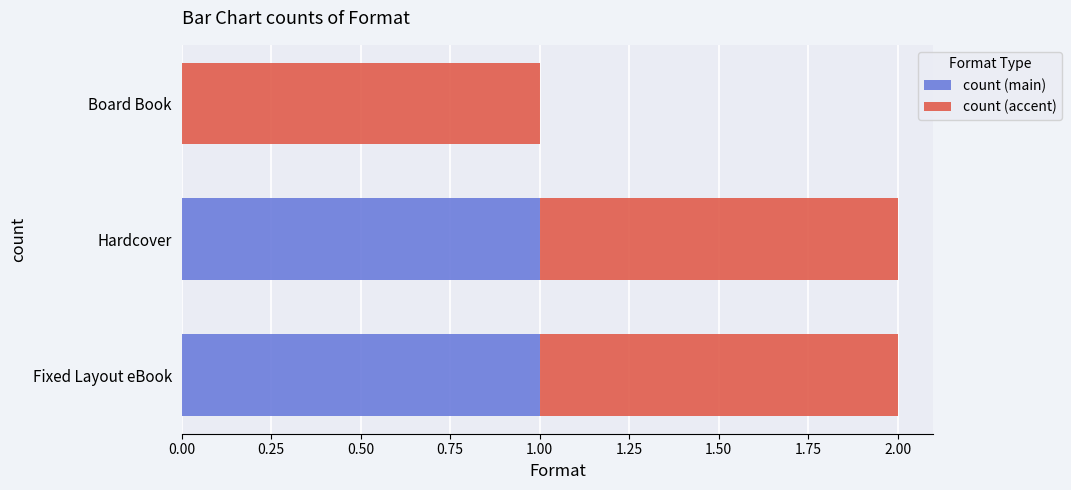

The value of count (main) at Hardcover is 1. True or false?

True